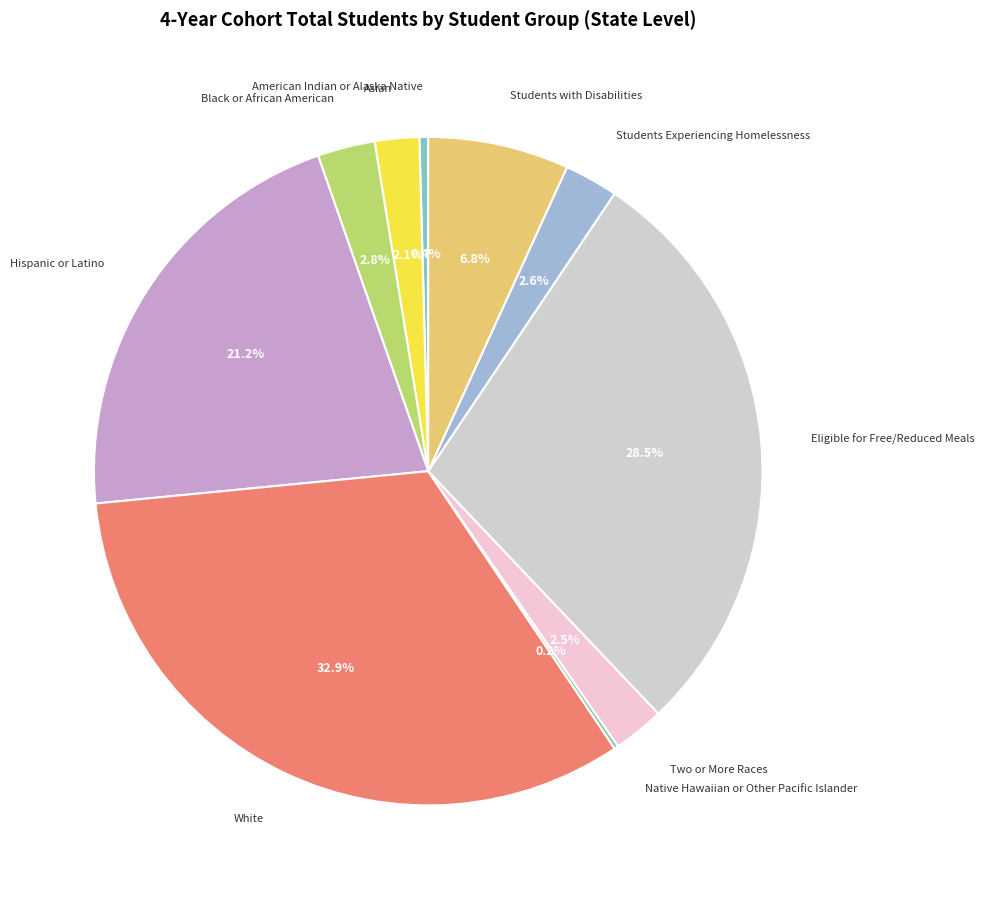

Does any single category account for the majority?

No